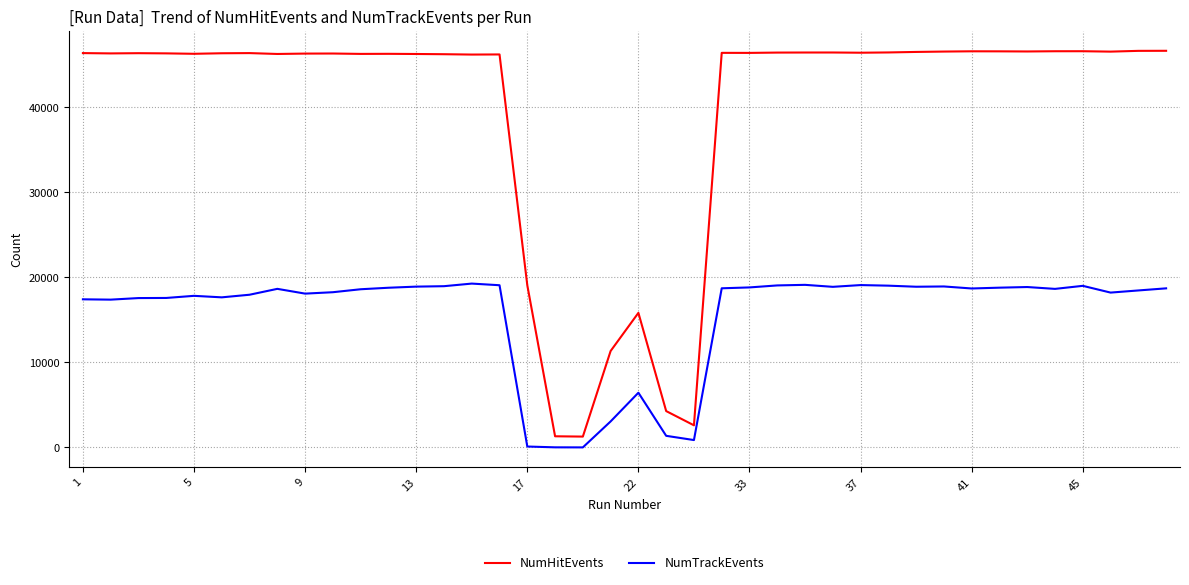

Count the number of data series in this chart.

2